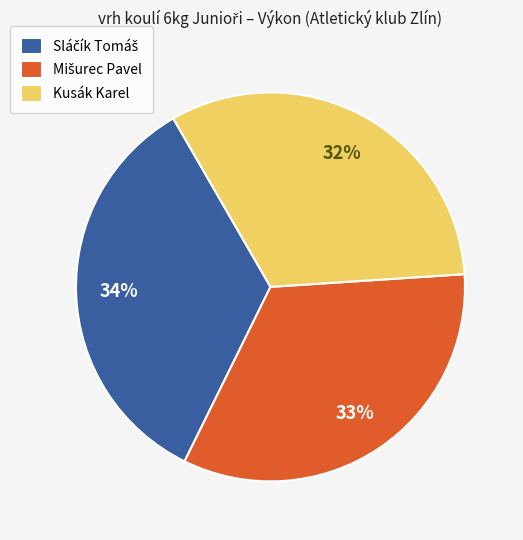

What is the smallest slice in the pie chart?

Kusák Karel